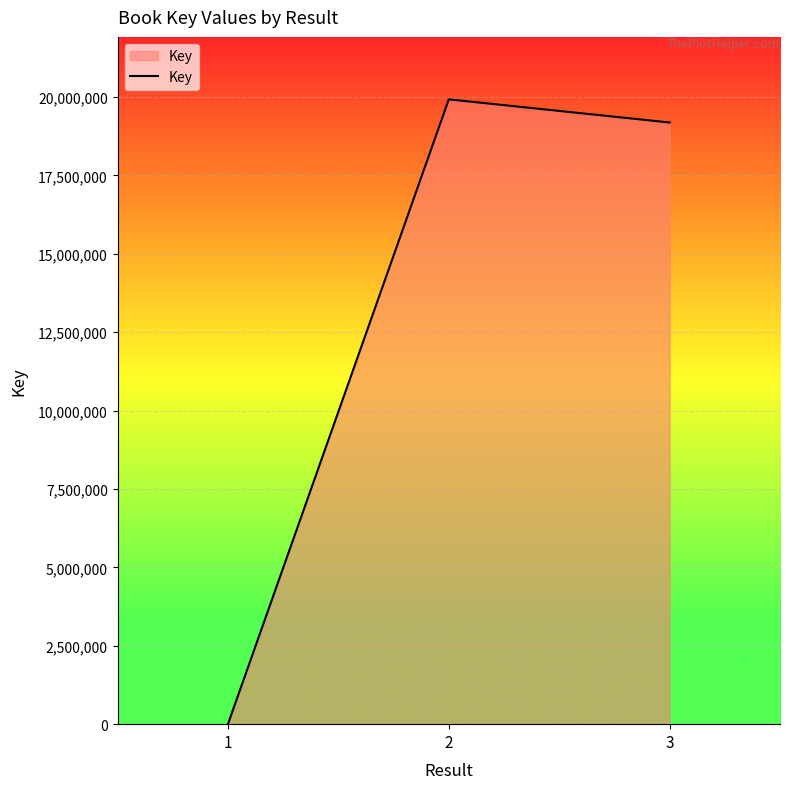

The value at 2 is 13300221. True or false?

False